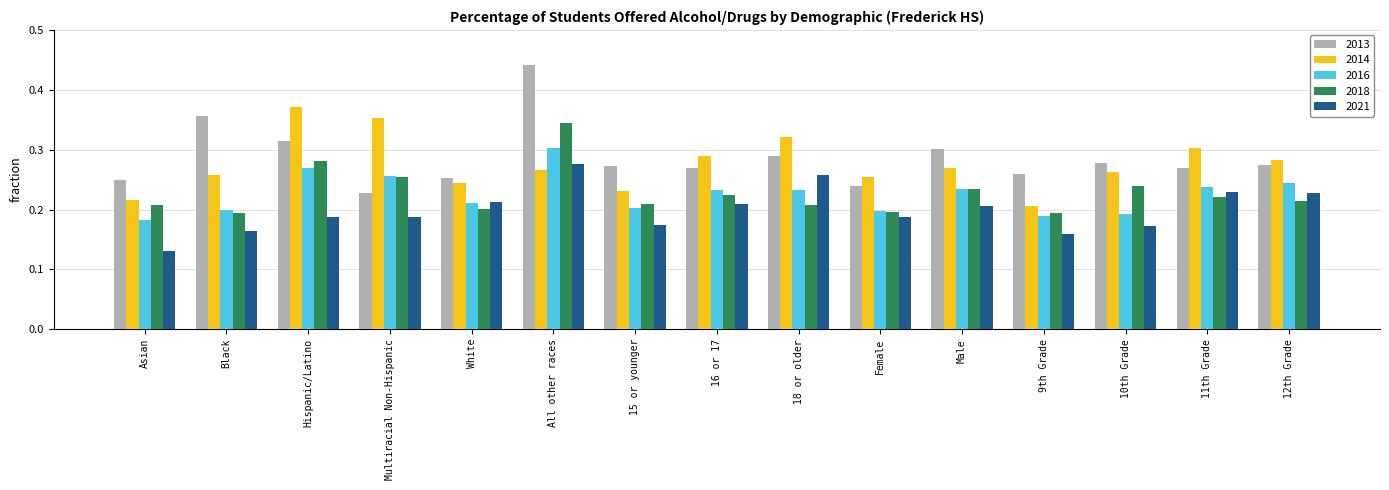

What is the total value across all series at 10th Grade?

1.1